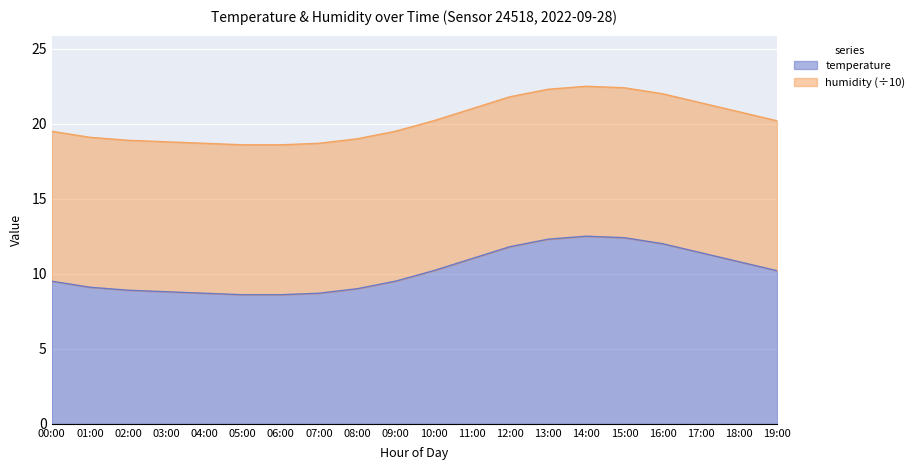

Where is the first local maximum?

14:00